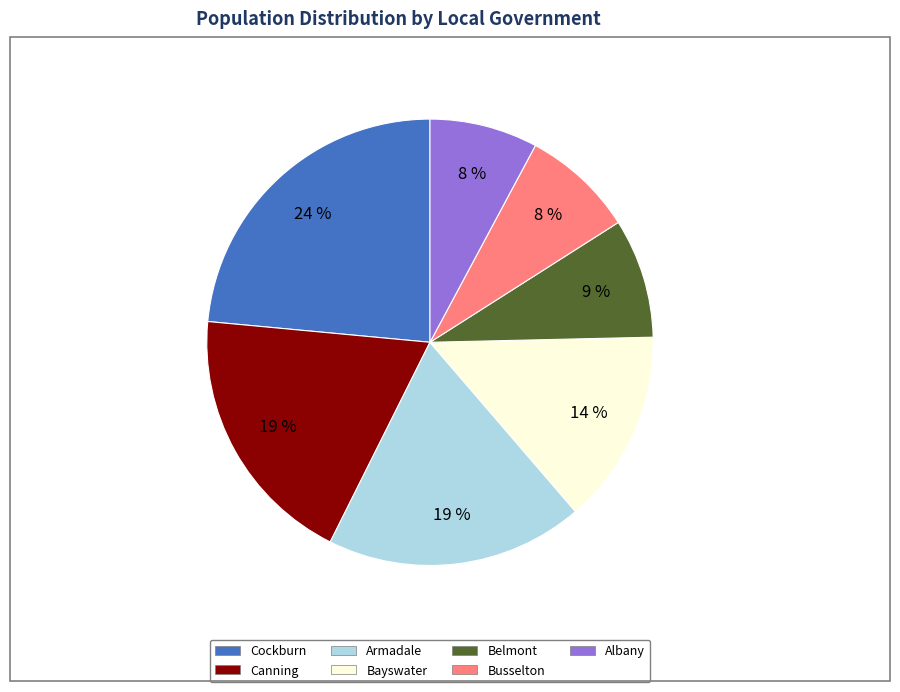

True or false: Armadale accounts for 19% of the total.

True